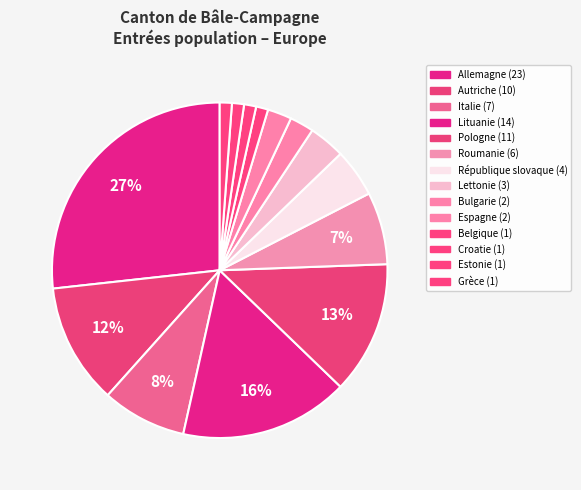

Does Roumanie represent more than half of the total?

No